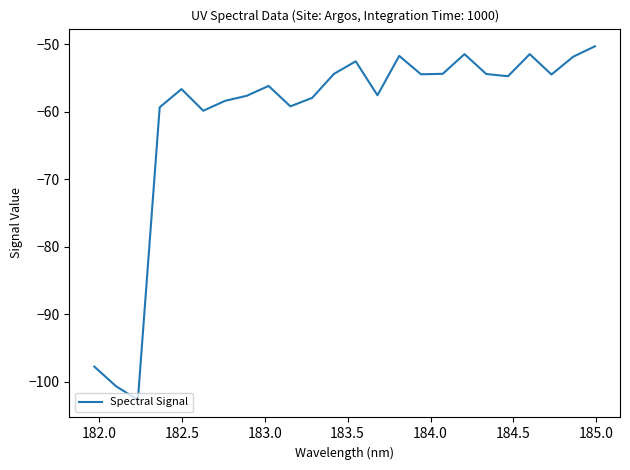

What is the difference between the maximum and minimum values?

52.3